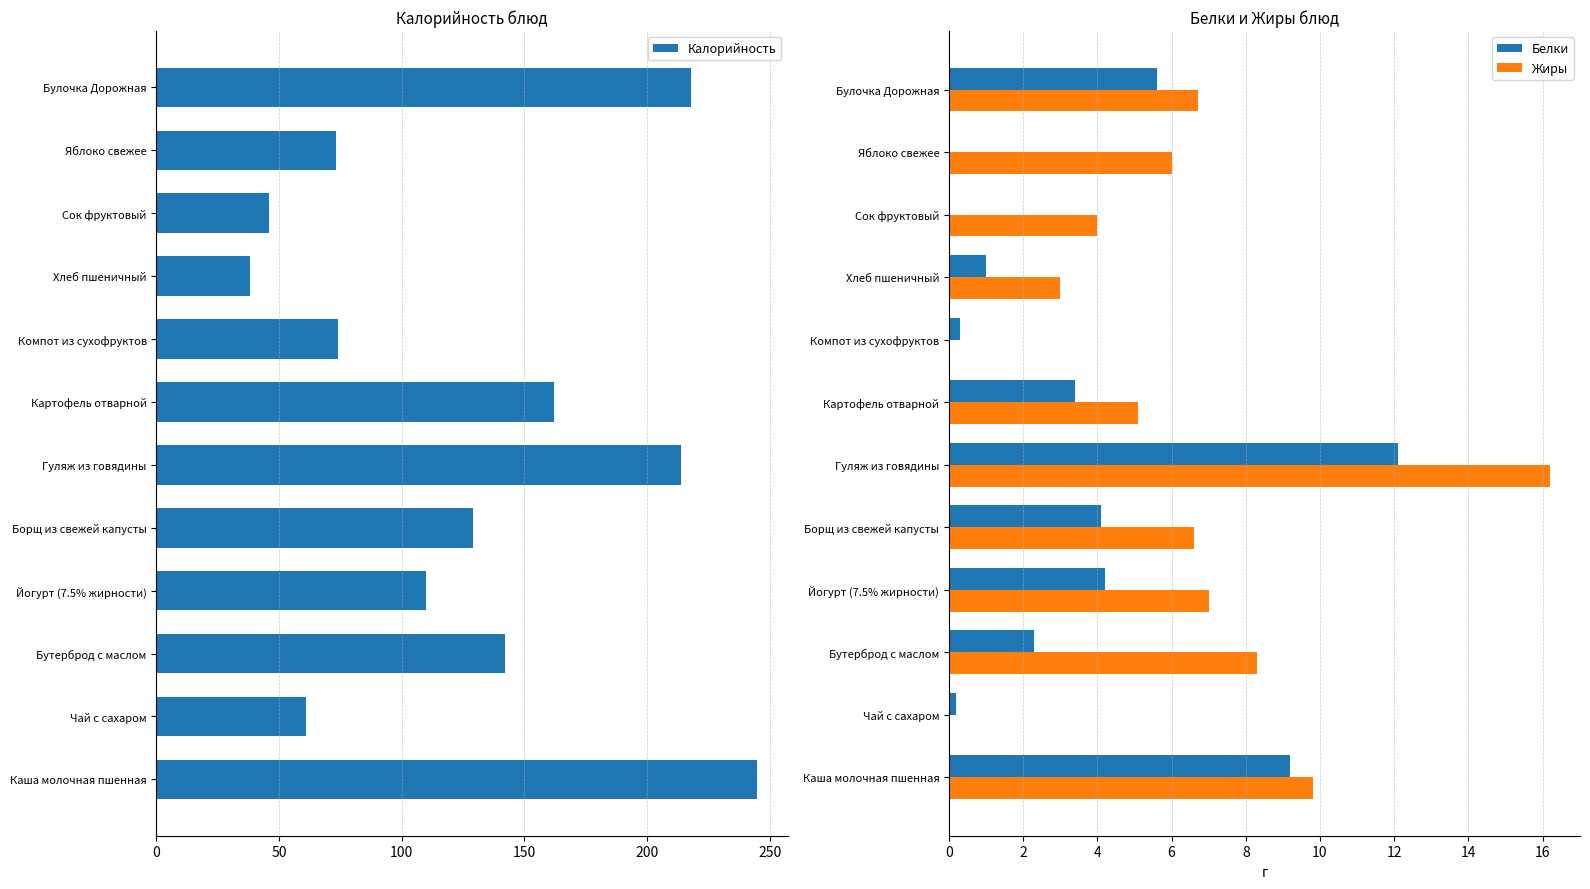

What is the approximate value of Жиры at Йогурт (7.5% жирности)?

7.0